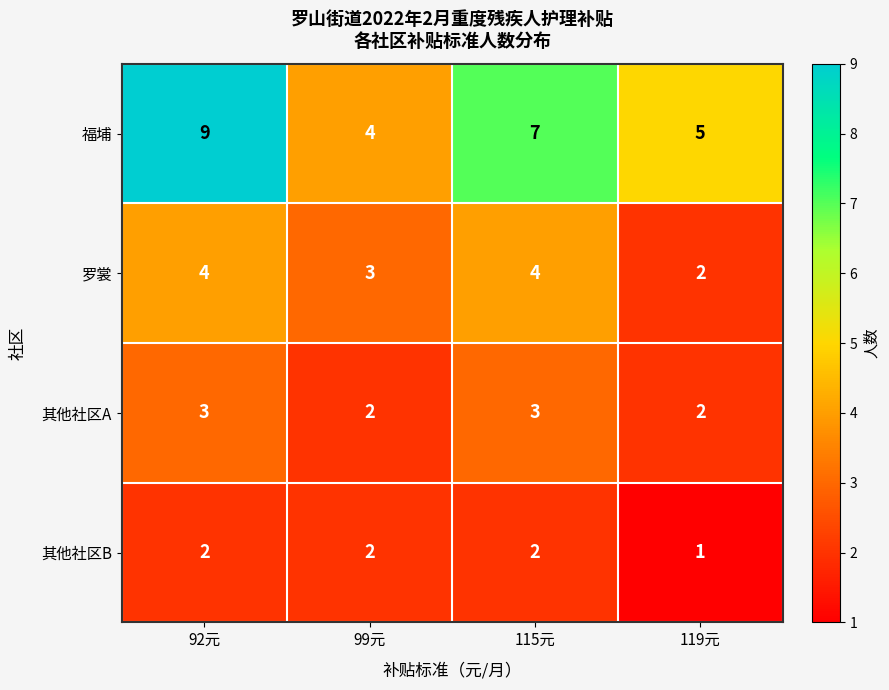

Rank the series by their average value, from lowest to highest.

其他社区B, 其他社区A, 罗裳, 福埔